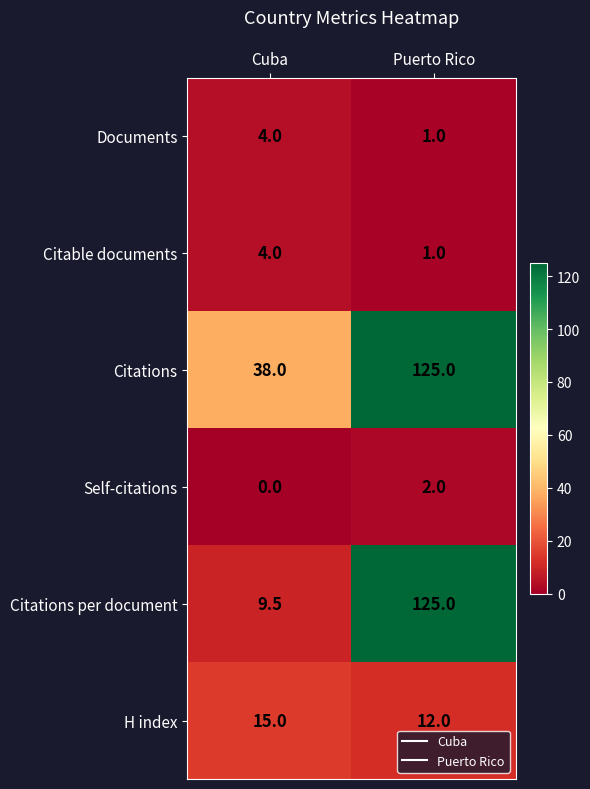

Rank the categories by Citations per document value from lowest to highest.

Cuba, Puerto Rico